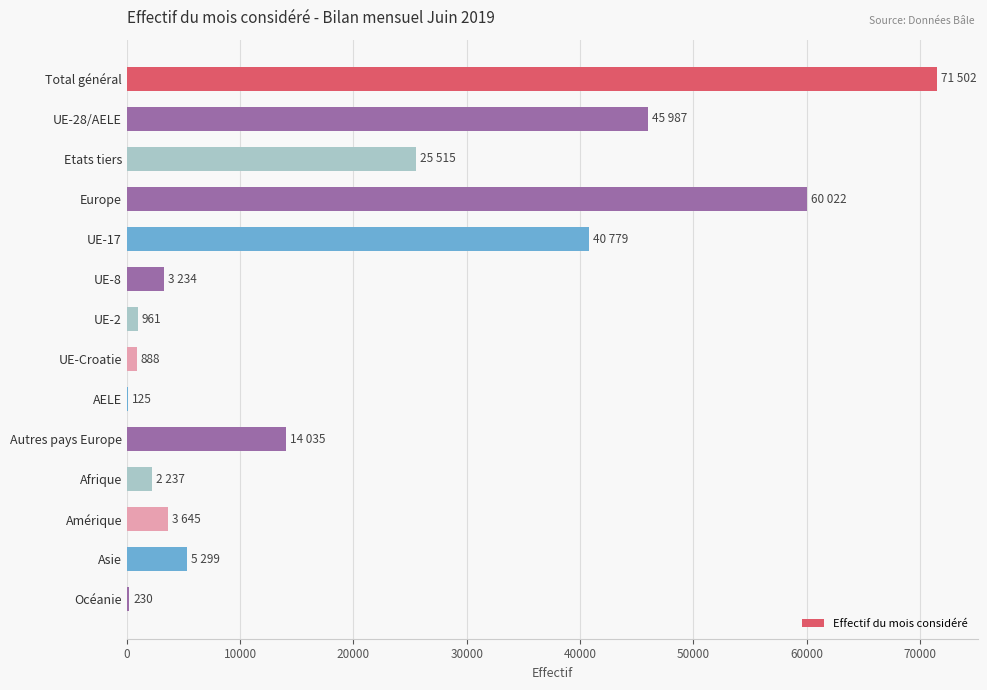

At which label is the value closest to 35813?

UE-17